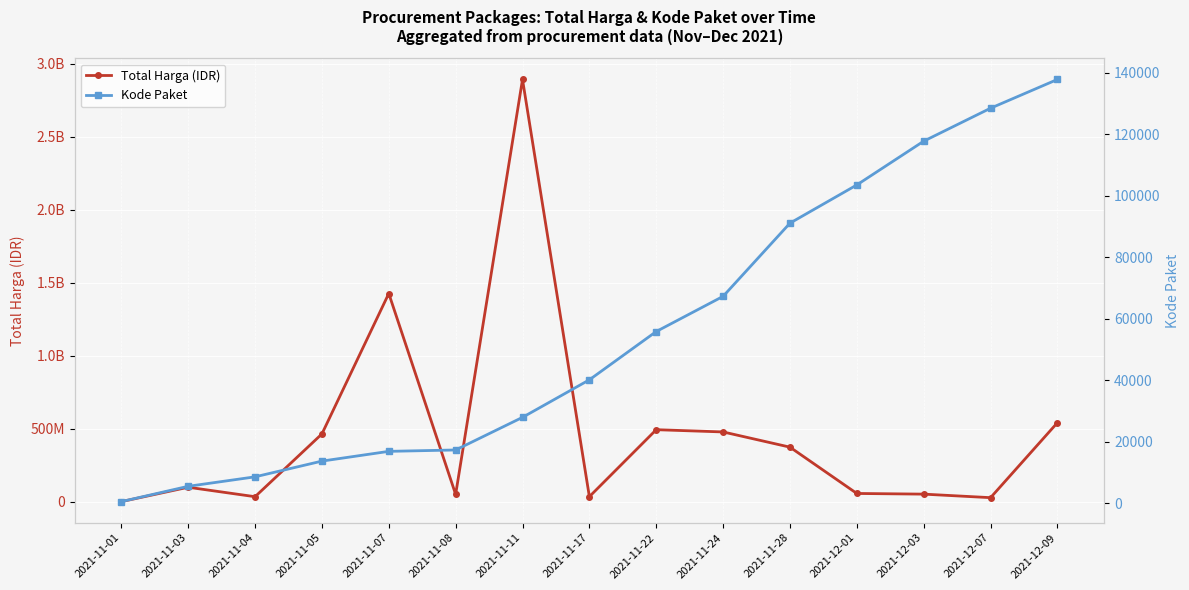

True or false: Total Harga (IDR) has a value of 333600 at 2021-11-01.

True